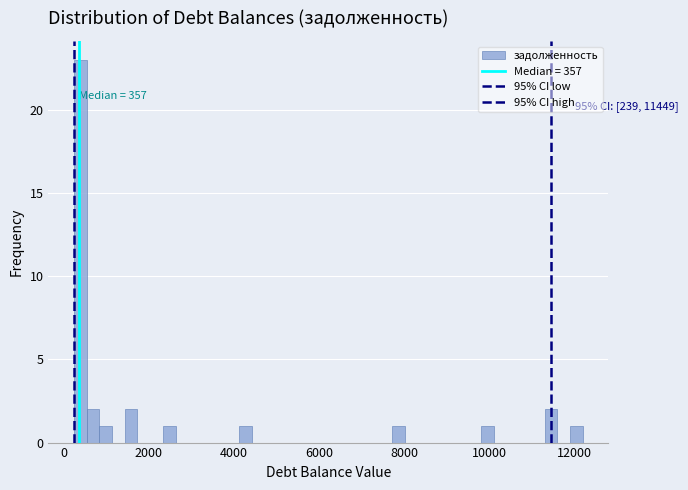

Around what value on the x-axis is the tallest bar? Give the approximate position of its centre, as read against the axis.

400